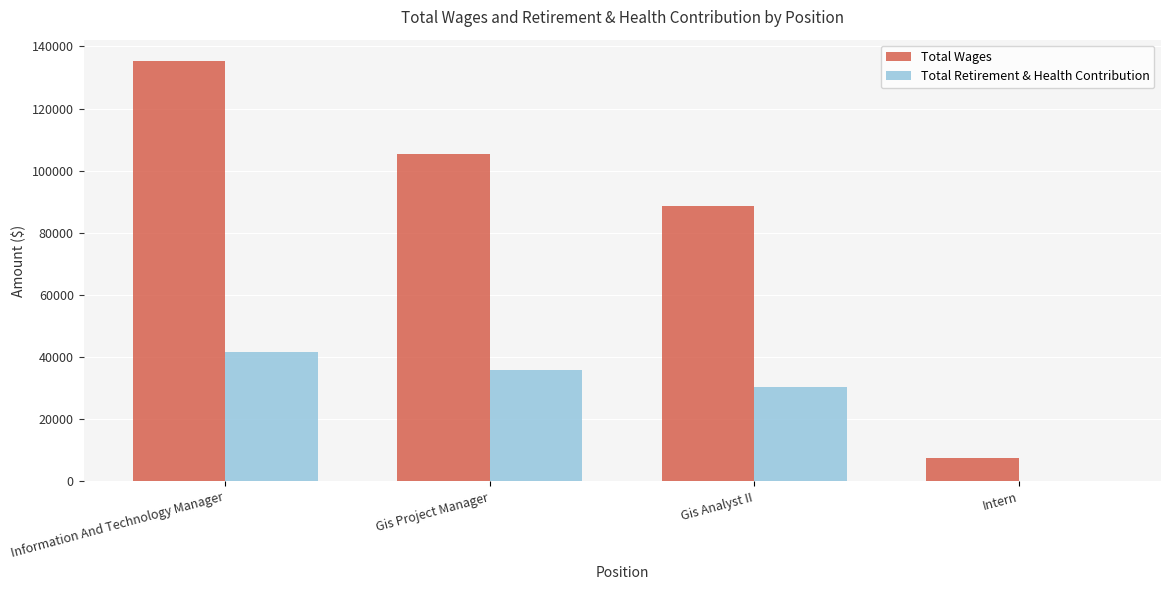

What is the sum of all Total Wages values?

336934